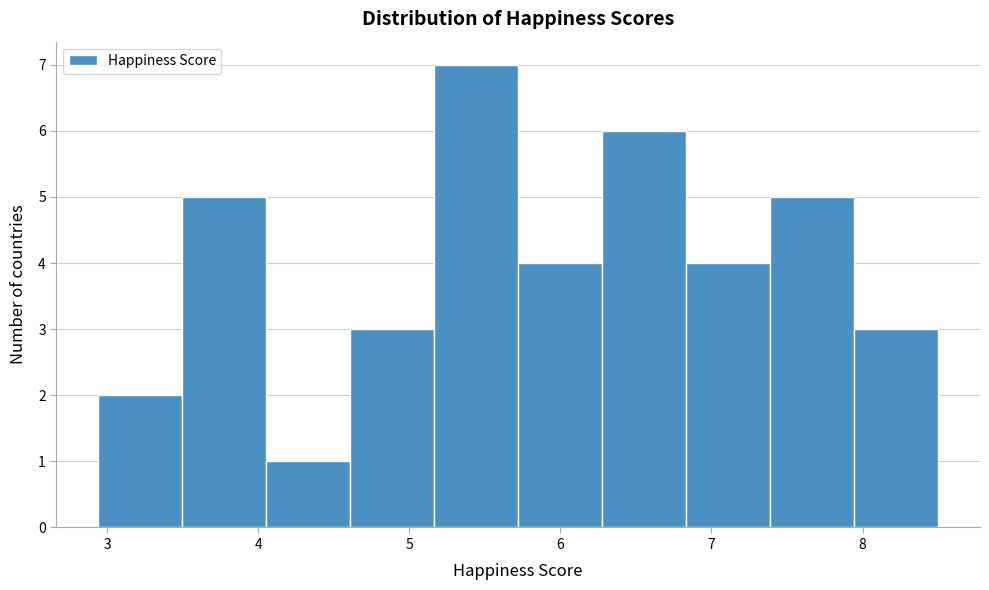

Reading left to right, transcribe this chart: for each bar, give the range it covers on the x-axis and its height. Neither the bar edges nor the heights are printed on the chart, so give them approximately, as read against the axes.

2.9 to 3.5: 2
3.5 to 4.1: 5
4.1 to 4.6: 1
4.6 to 5.2: 3
5.2 to 5.7: 7
5.7 to 6.3: 4
6.3 to 6.8: 6
6.8 to 7.4: 4
7.4 to 7.9: 5
7.9 to 8.5: 3